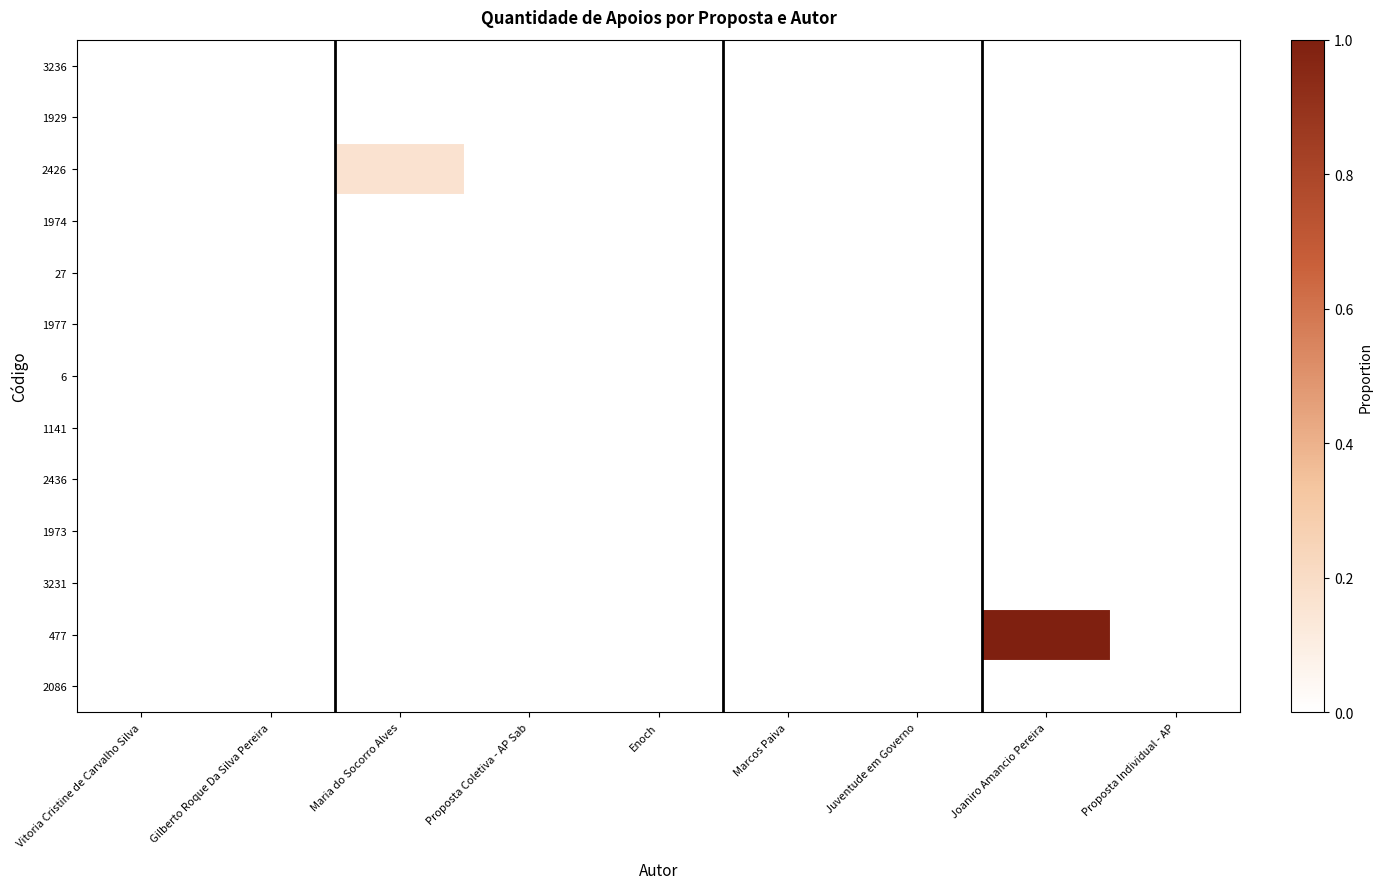

Reading left to right, extract all data points from this chart.

3236: Vitoria Cristine de Carvalho Silva=0.0	Gilberto Roque Da Silva Pereira=0.0	Maria do Socorro Alves=0.0	Proposta Coletiva - AP Sab=0.0	Enoch=0.0	Marcos Paiva=0.0	Juventude em Governo=0.0	Joaniro Amancio Pereira=0.0	Proposta Individual - AP=0.0
1929: Vitoria Cristine de Carvalho Silva=0.0	Gilberto Roque Da Silva Pereira=0.0	Maria do Socorro Alves=0.0	Proposta Coletiva - AP Sab=0.0	Enoch=0.0	Marcos Paiva=0.0	Juventude em Governo=0.0	Joaniro Amancio Pereira=0.0	Proposta Individual - AP=0.0
2426: Vitoria Cristine de Carvalho Silva=0.0	Gilberto Roque Da Silva Pereira=0.0	Maria do Socorro Alves=0.2	Proposta Coletiva - AP Sab=0.0	Enoch=0.0	Marcos Paiva=0.0	Juventude em Governo=0.0	Joaniro Amancio Pereira=0.0	Proposta Individual - AP=0.0
1974: Vitoria Cristine de Carvalho Silva=0.0	Gilberto Roque Da Silva Pereira=0.0	Maria do Socorro Alves=0.0	Proposta Coletiva - AP Sab=0.0	Enoch=0.0	Marcos Paiva=0.0	Juventude em Governo=0.0	Joaniro Amancio Pereira=0.0	Proposta Individual - AP=0.0
27: Vitoria Cristine de Carvalho Silva=0.0	Gilberto Roque Da Silva Pereira=0.0	Maria do Socorro Alves=0.0	Proposta Coletiva - AP Sab=0.0	Enoch=0.0	Marcos Paiva=0.0	Juventude em Governo=0.0	Joaniro Amancio Pereira=0.0	Proposta Individual - AP=0.0
1977: Vitoria Cristine de Carvalho Silva=0.0	Gilberto Roque Da Silva Pereira=0.0	Maria do Socorro Alves=0.0	Proposta Coletiva - AP Sab=0.0	Enoch=0.0	Marcos Paiva=0.0	Juventude em Governo=0.0	Joaniro Amancio Pereira=0.0	Proposta Individual - AP=0.0
6: Vitoria Cristine de Carvalho Silva=0.0	Gilberto Roque Da Silva Pereira=0.0	Maria do Socorro Alves=0.0	Proposta Coletiva - AP Sab=0.0	Enoch=0.0	Marcos Paiva=0.0	Juventude em Governo=0.0	Joaniro Amancio Pereira=0.0	Proposta Individual - AP=0.0
1141: Vitoria Cristine de Carvalho Silva=0.0	Gilberto Roque Da Silva Pereira=0.0	Maria do Socorro Alves=0.0	Proposta Coletiva - AP Sab=0.0	Enoch=0.0	Marcos Paiva=0.0	Juventude em Governo=0.0	Joaniro Amancio Pereira=0.0	Proposta Individual - AP=0.0
2436: Vitoria Cristine de Carvalho Silva=0.0	Gilberto Roque Da Silva Pereira=0.0	Maria do Socorro Alves=0.0	Proposta Coletiva - AP Sab=0.0	Enoch=0.0	Marcos Paiva=0.0	Juventude em Governo=0.0	Joaniro Amancio Pereira=0.0	Proposta Individual - AP=0.0
1973: Vitoria Cristine de Carvalho Silva=0.0	Gilberto Roque Da Silva Pereira=0.0	Maria do Socorro Alves=0.0	Proposta Coletiva - AP Sab=0.0	Enoch=0.0	Marcos Paiva=0.0	Juventude em Governo=0.0	Joaniro Amancio Pereira=0.0	Proposta Individual - AP=0.0
3231: Vitoria Cristine de Carvalho Silva=0.0	Gilberto Roque Da Silva Pereira=0.0	Maria do Socorro Alves=0.0	Proposta Coletiva - AP Sab=0.0	Enoch=0.0	Marcos Paiva=0.0	Juventude em Governo=0.0	Joaniro Amancio Pereira=0.0	Proposta Individual - AP=0.0
477: Vitoria Cristine de Carvalho Silva=0.0	Gilberto Roque Da Silva Pereira=0.0	Maria do Socorro Alves=0.0	Proposta Coletiva - AP Sab=0.0	Enoch=0.0	Marcos Paiva=0.0	Juventude em Governo=0.0	Joaniro Amancio Pereira=1.0	Proposta Individual - AP=0.0
2086: Vitoria Cristine de Carvalho Silva=0.0	Gilberto Roque Da Silva Pereira=0.0	Maria do Socorro Alves=0.0	Proposta Coletiva - AP Sab=0.0	Enoch=0.0	Marcos Paiva=0.0	Juventude em Governo=0.0	Joaniro Amancio Pereira=0.0	Proposta Individual - AP=0.0